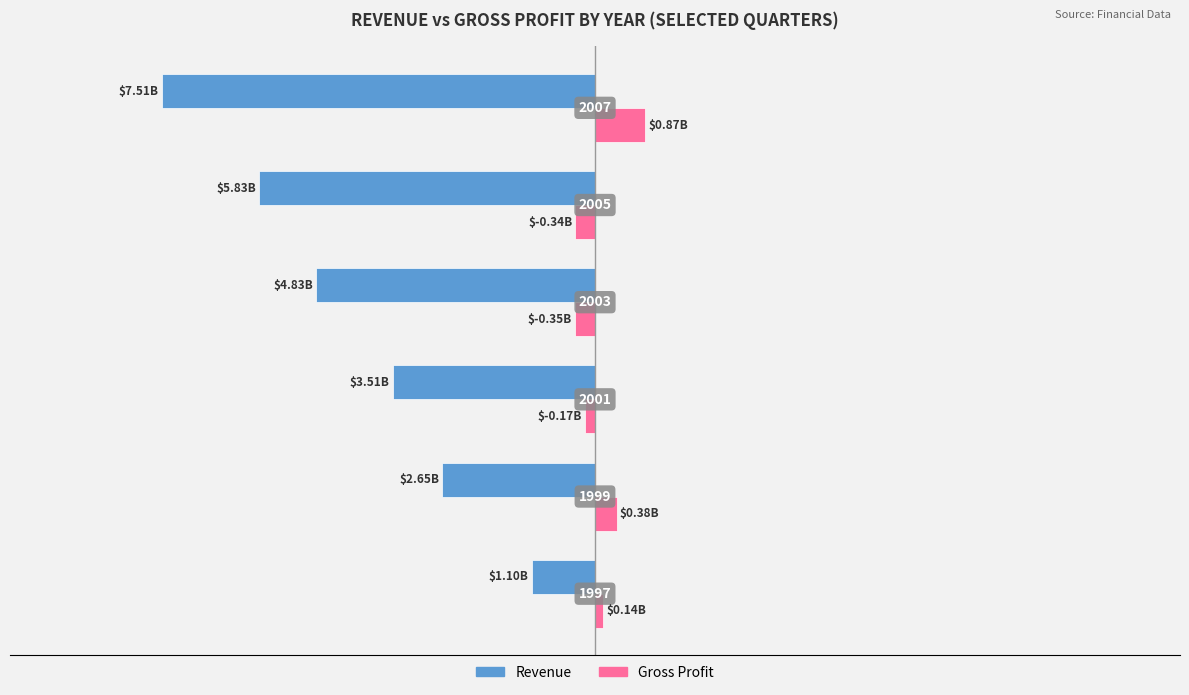

Reading left to right, list all the values displayed in this chart.

Revenue: -1101000000	-2655000000	-3508000000	-4834000000	-5831000000	-7515000000
Gross Profit: 144000000	381000000	-173000000	-353000000	-343000000	871000000